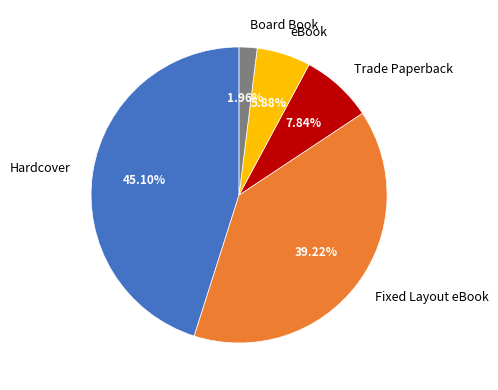

What percentage is the Trade Paperback slice, to the nearest percent?

8%